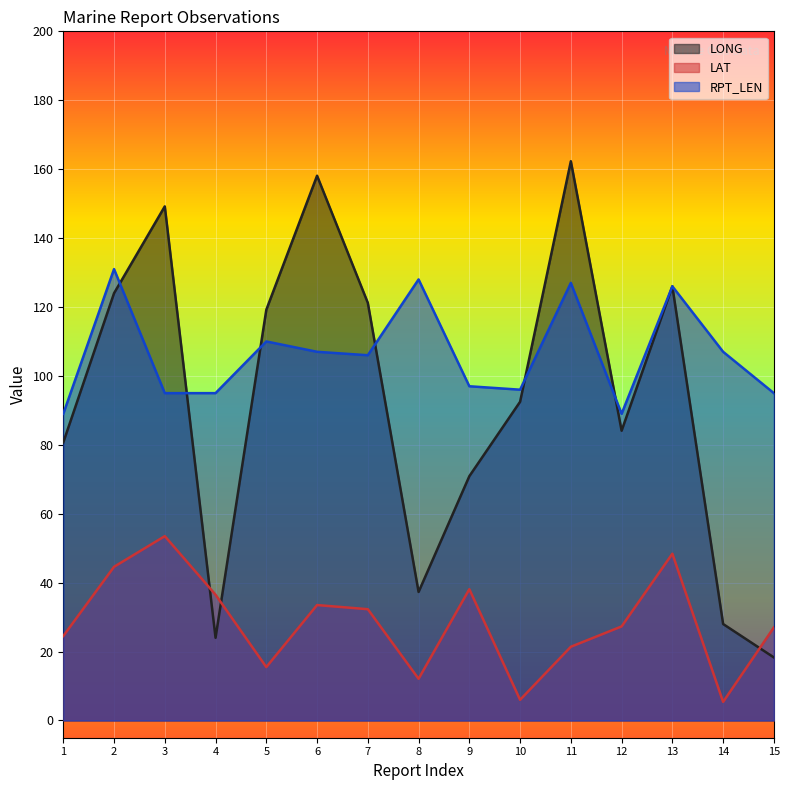

Reading left to right, extract all data points from this chart.

LONG: 80.7	124.0	149.2	24.0	119.2	158.1	121.2	37.3	70.9	92.5	162.3	84.1	126.0	28.0	18.3
LAT: 24.5	44.6	53.5	36.5	15.5	33.5	32.3	12.1	38.1	6.0	21.4	27.3	48.4	5.4	27.0
RPT_LEN: 89.0	131.0	95.0	95.0	110.0	107.0	106.0	128.0	97.0	96.0	127.0	89.0	126.0	107.0	95.0